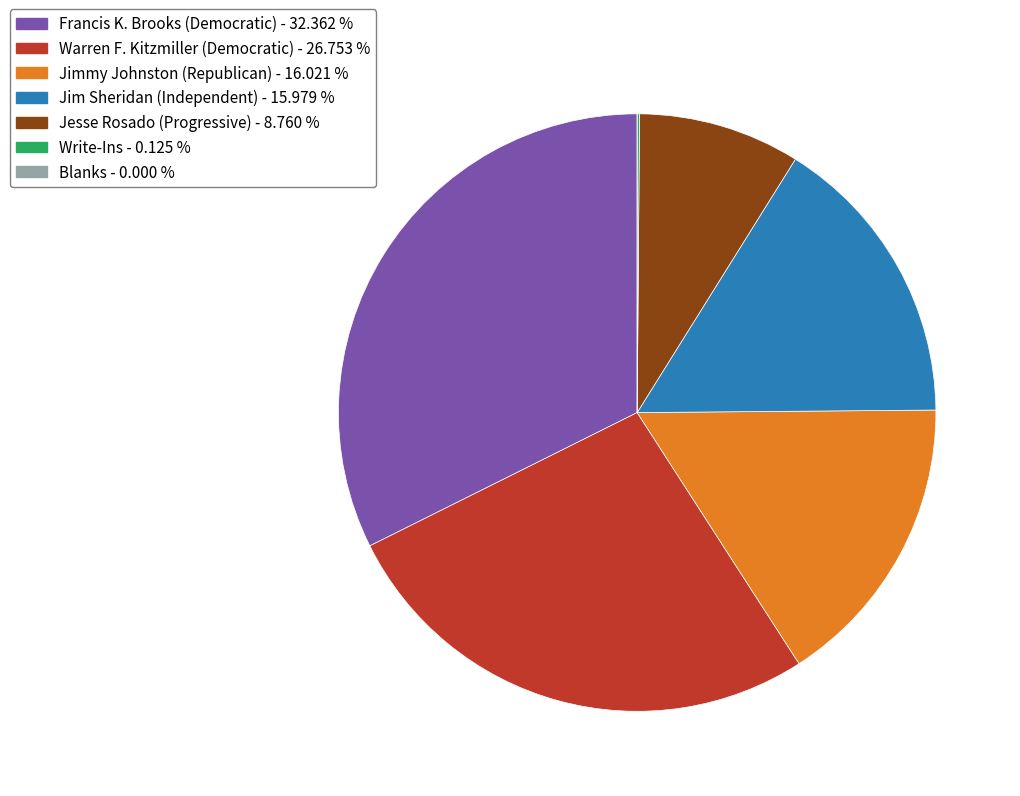

True or false: Jesse Rosado (Progressive) accounts for 9% of the total.

True